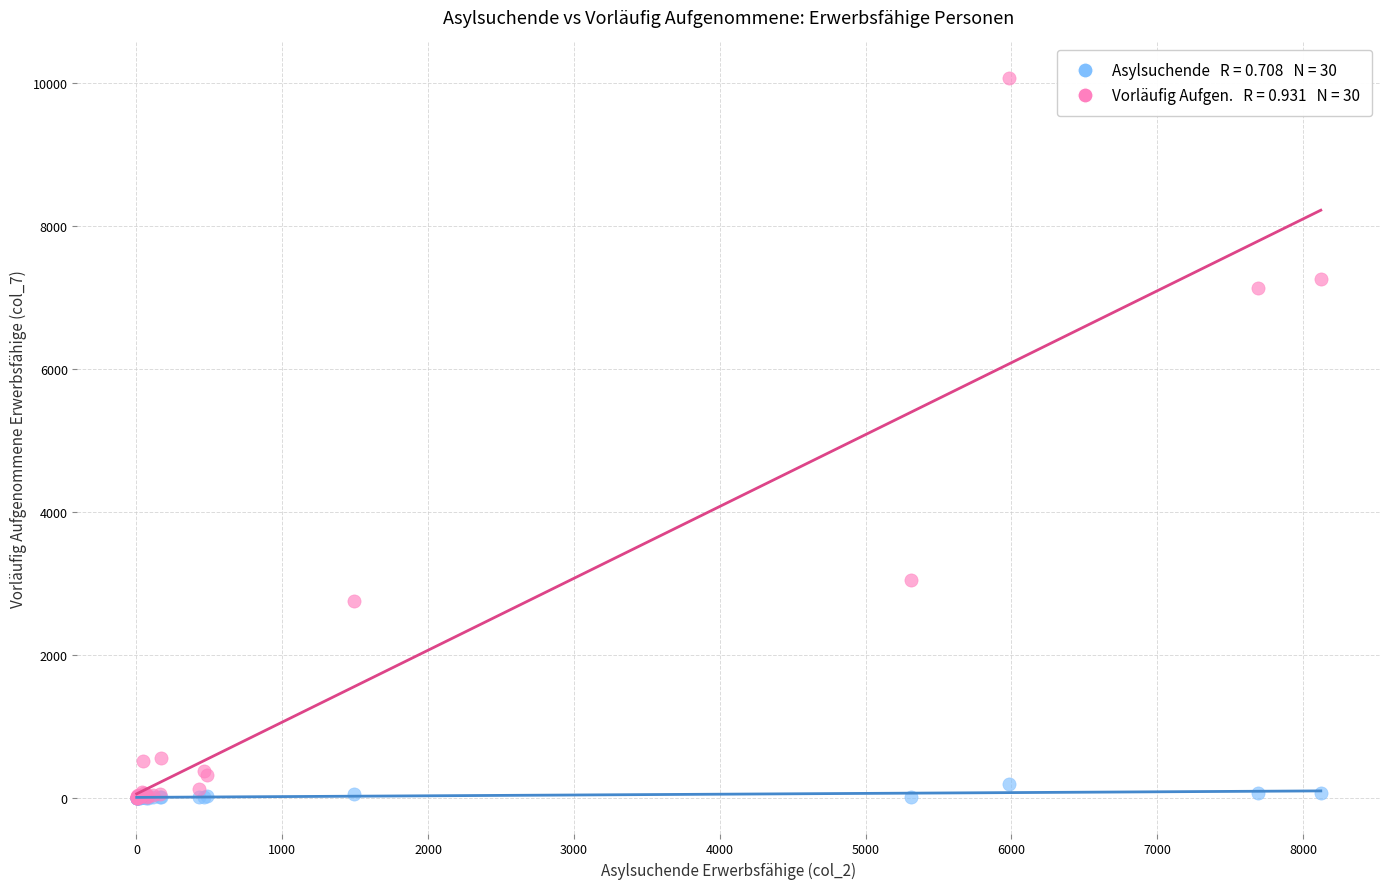

Across all series, what Y value is closest to 5032?

3039